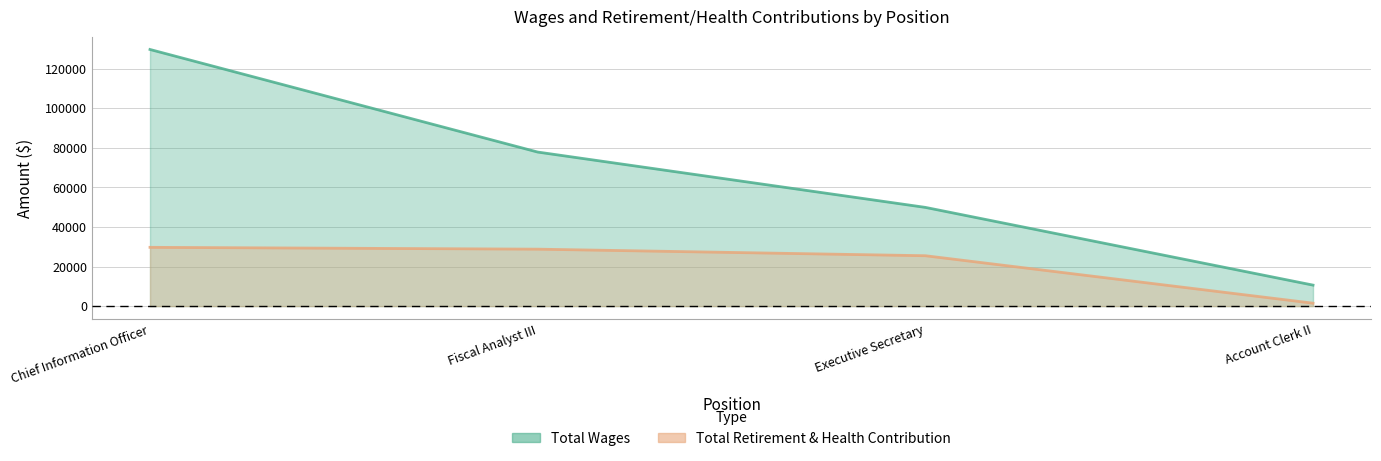

True or false: Total Wages and Total Retirement & Health Contribution intersect in this chart.

False